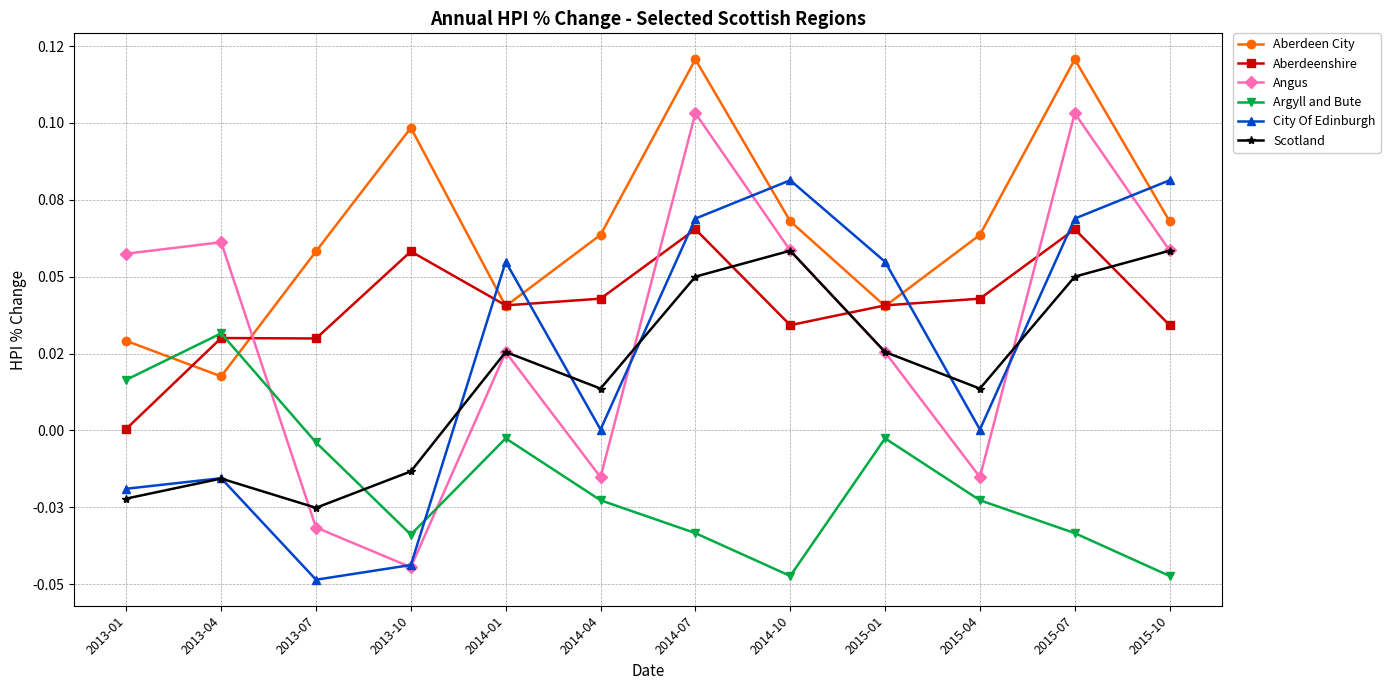

Is this an area chart (filled region under the line)?

No